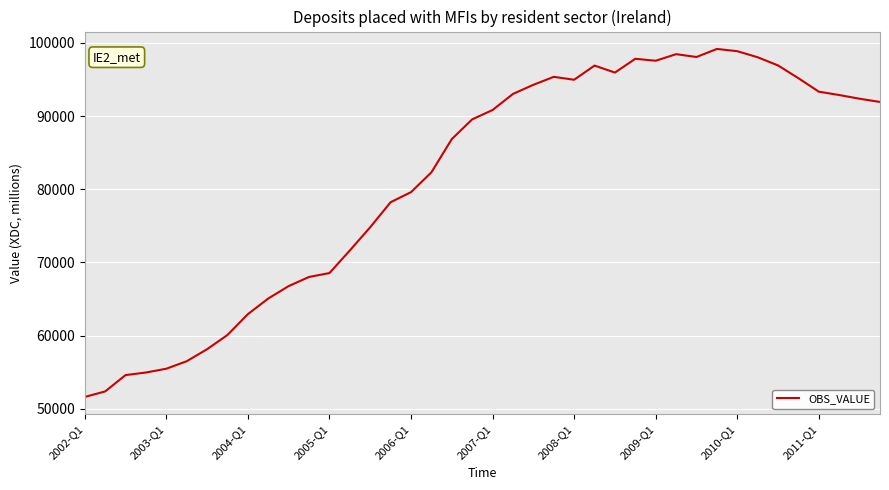

What is the smallest value displayed?

51609